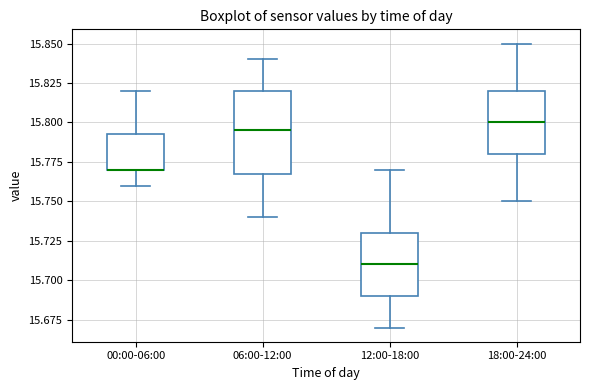

Reading left to right, read every box against the y-axis: the position of its median line, the range the box covers, and the ends of its whiskers. The values are not printed on the chart, so give them approximately, as read against the axis.

00:00-06:00: median 15.770 (drawn on the box's lower edge), box 15.770 to 15.795, whiskers 15.760 to 15.820
06:00-12:00: median 15.795, box 15.770 to 15.820, whiskers 15.740 to 15.840
12:00-18:00: median 15.710, box 15.690 to 15.730, whiskers 15.670 to 15.770
18:00-24:00: median 15.800, box 15.780 to 15.820, whiskers 15.750 to 15.850